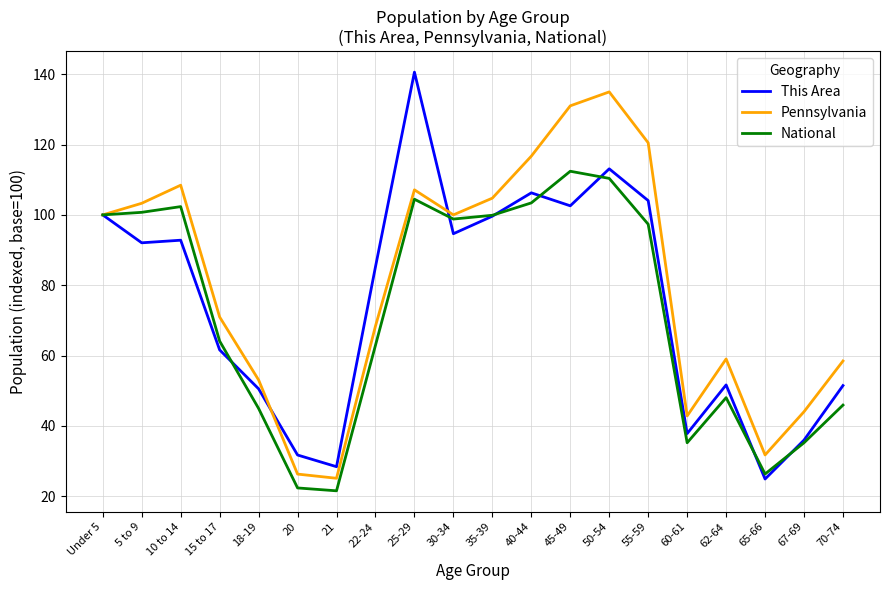

Rank the series at 21 from lowest to highest value.

National, Pennsylvania, This Area